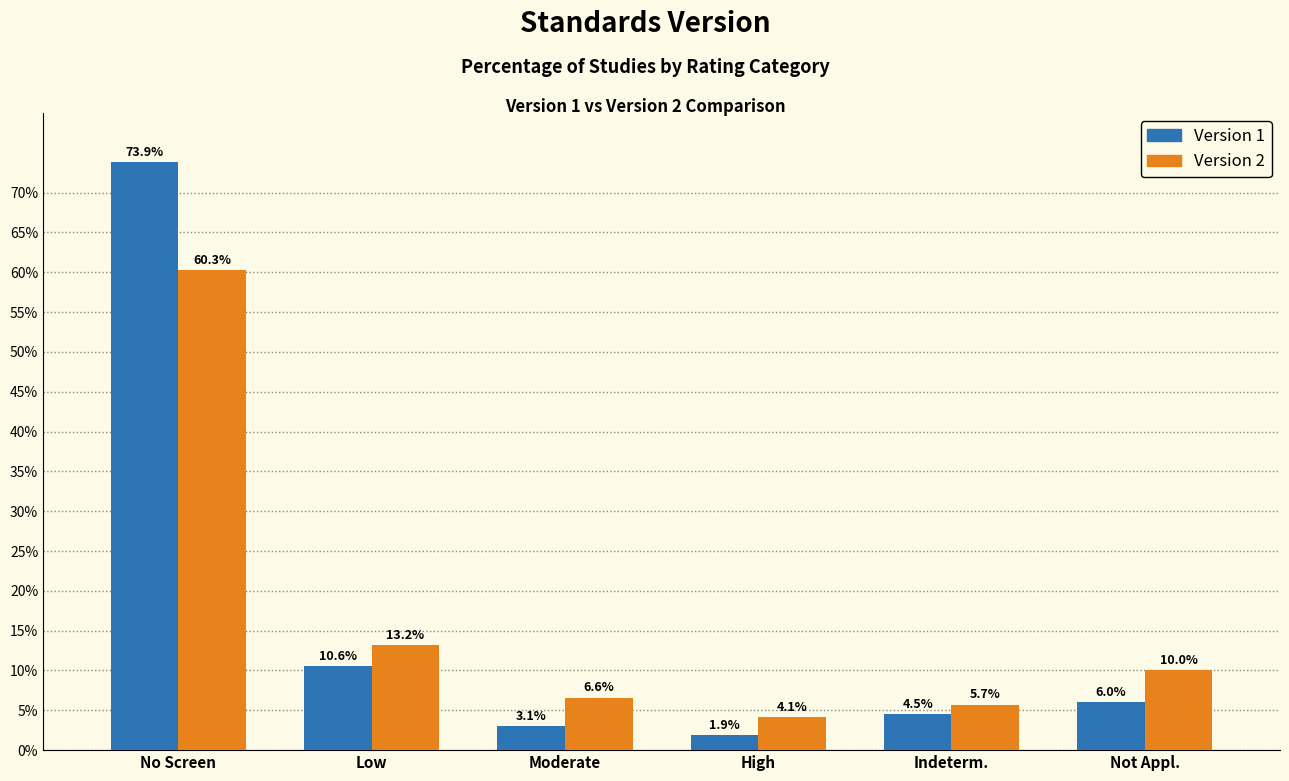

Reading right to left, extract all data points from this chart.

Version 1: 6.0	4.5	1.9	3.1	10.6	73.9
Version 2: 10.0	5.7	4.1	6.6	13.2	60.3